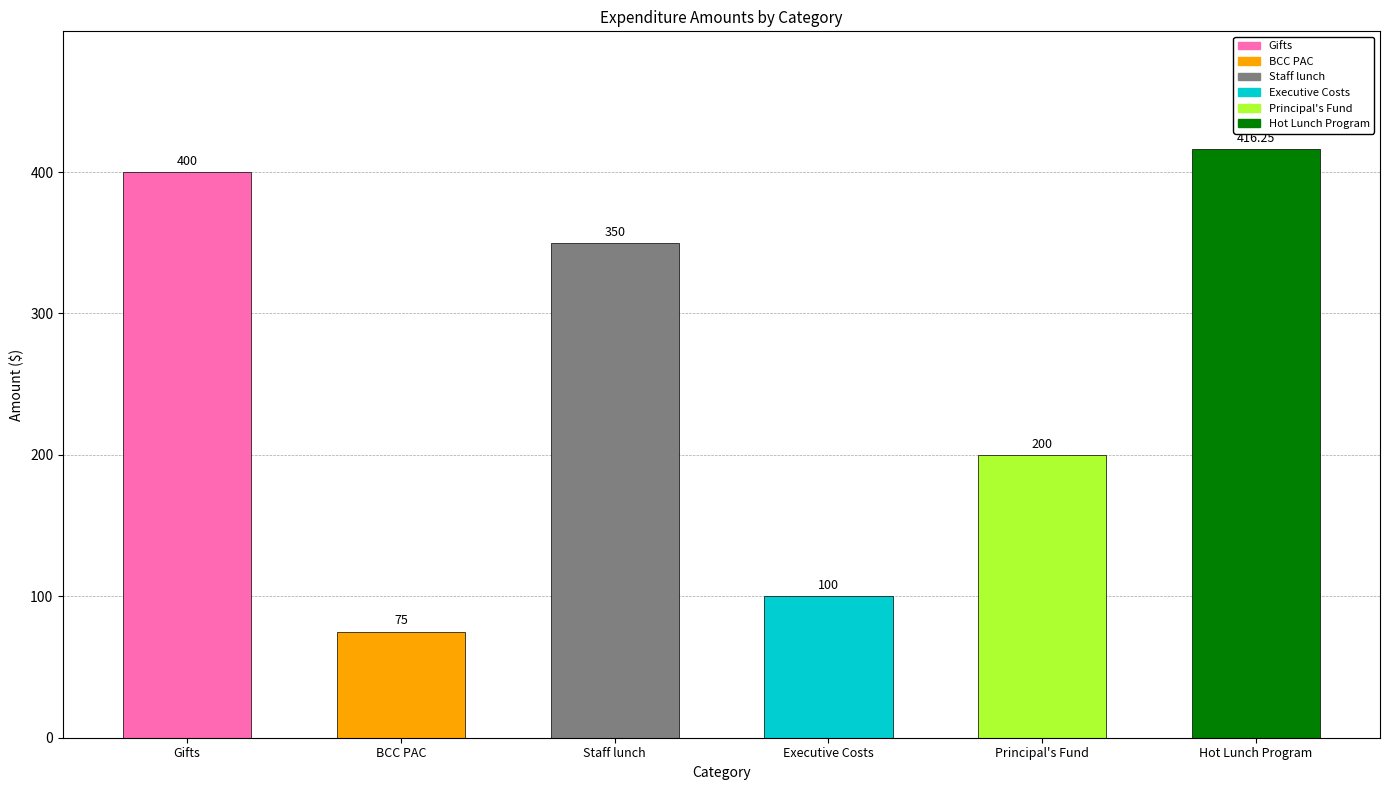

The value at Principal's Fund is 200.0. True or false?

True